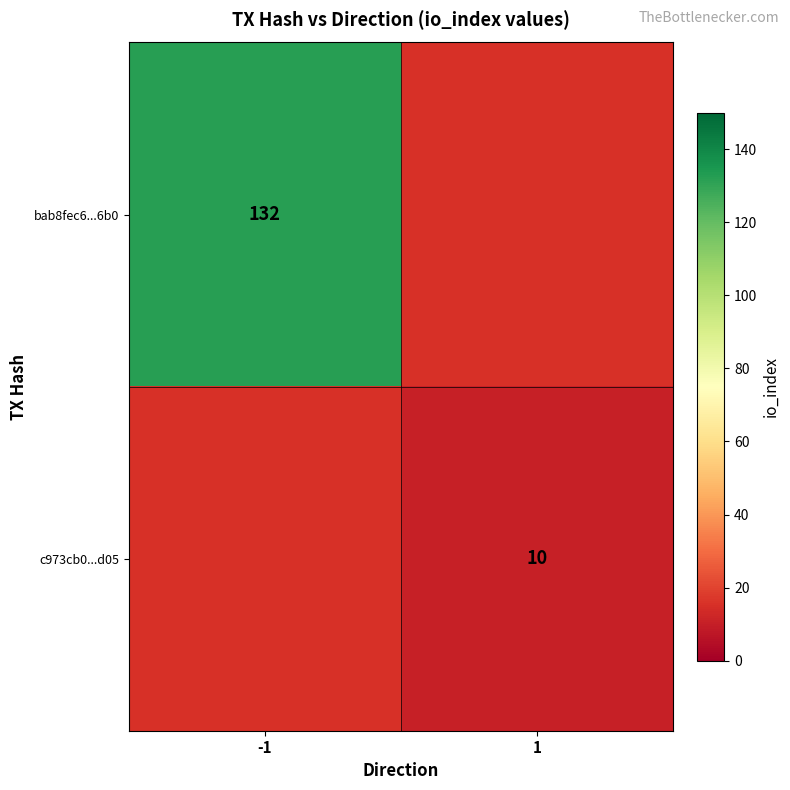

The bab8fec6...6b0 series shows 132 at -1. True or false?

True